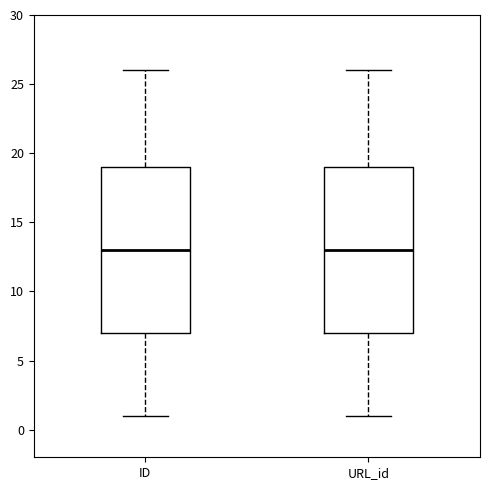

Where does the upper whisker of the box for URL_id end on the y-axis? The values are not printed on the chart, so give them approximately, as read against the axis.

26